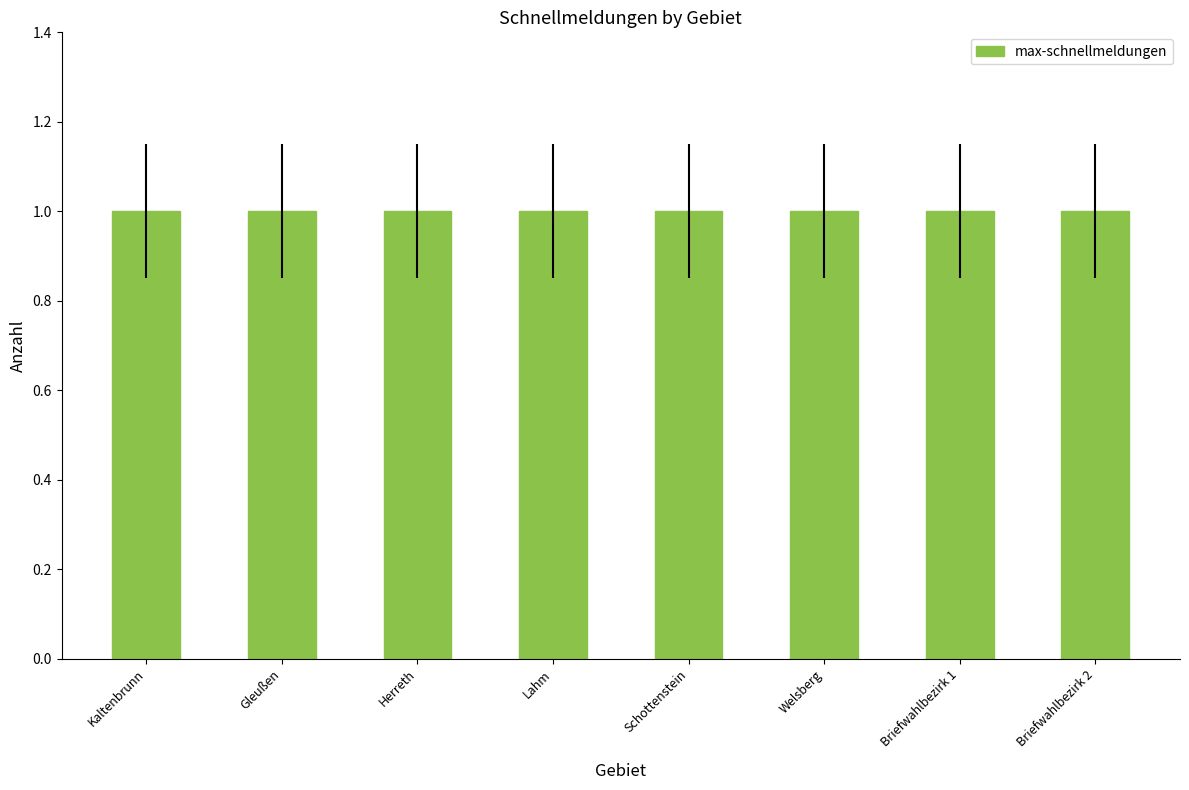

True or false: max-schnellmeldungen has a value of 1 at Briefwahlbezirk 2.

True